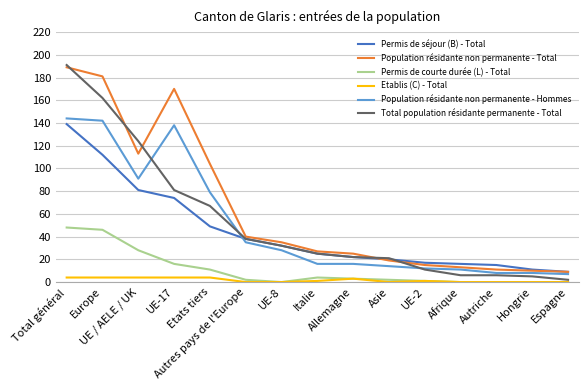

Is it true that Permis de courte durée (L) - Total equals 2 at Autres pays de l'Europe?

True